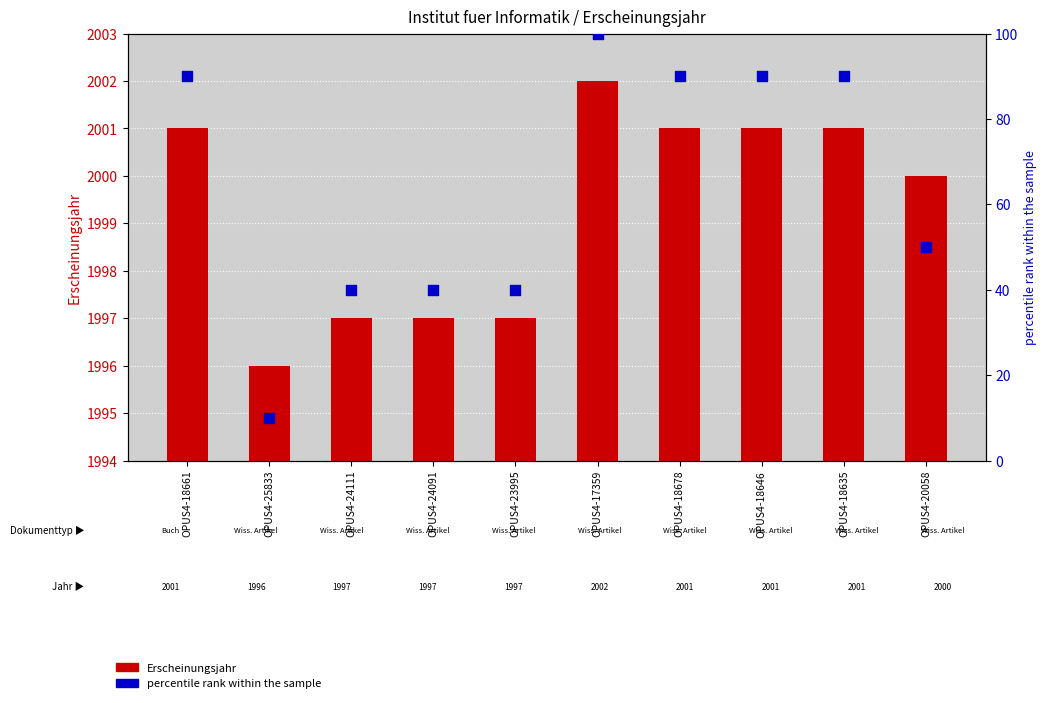

Which series contains the lowest Y value?

percentile rank within the sample